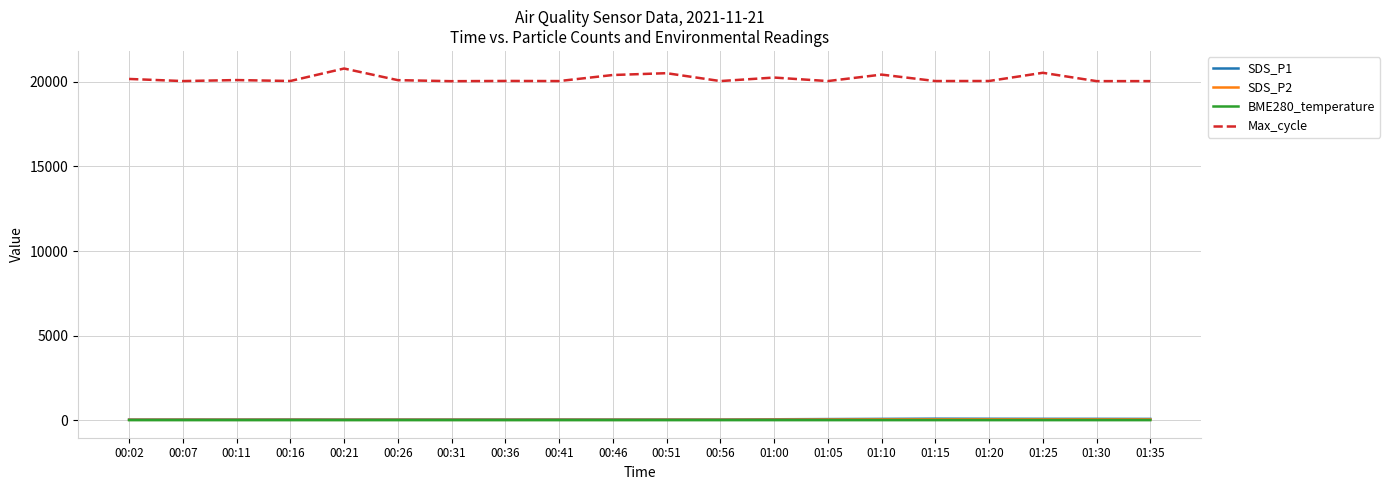

True or false: Max_cycle and SDS_P2 intersect in this chart.

False